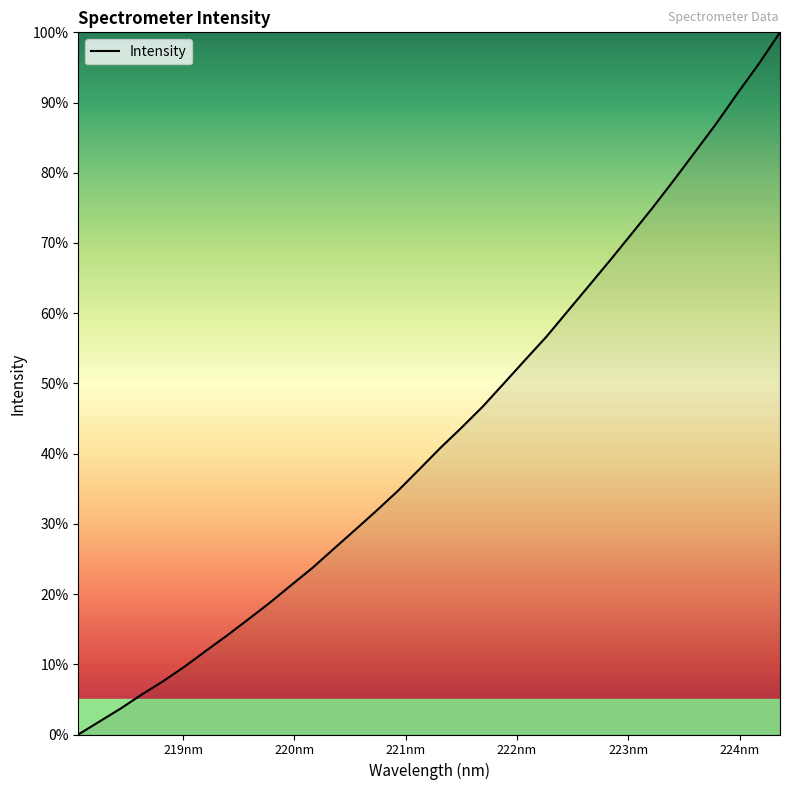

Does the chart display data point markers on the line(s)?

No